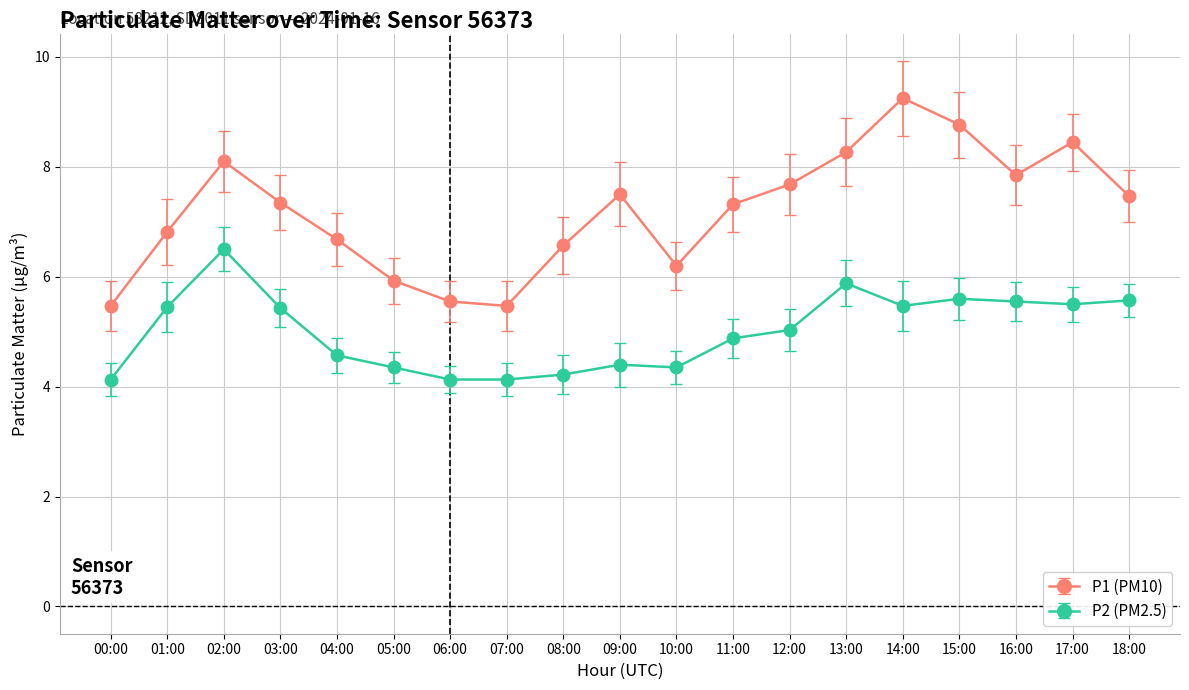

List the series in order of their overall mean, highest first.

P1 (PM10), P2 (PM2.5)